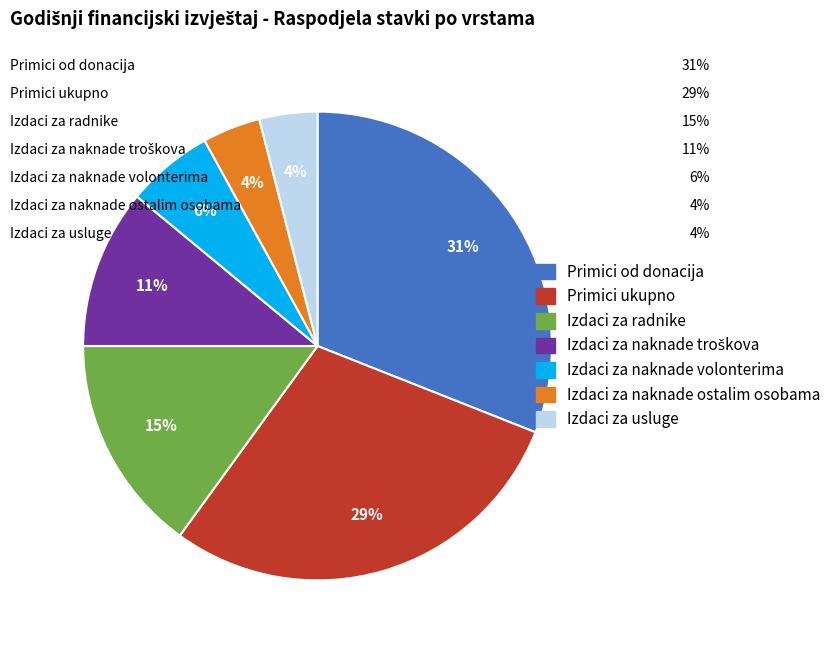

To the nearest percent, what portion does Izdaci za naknade volonterima represent?

6%